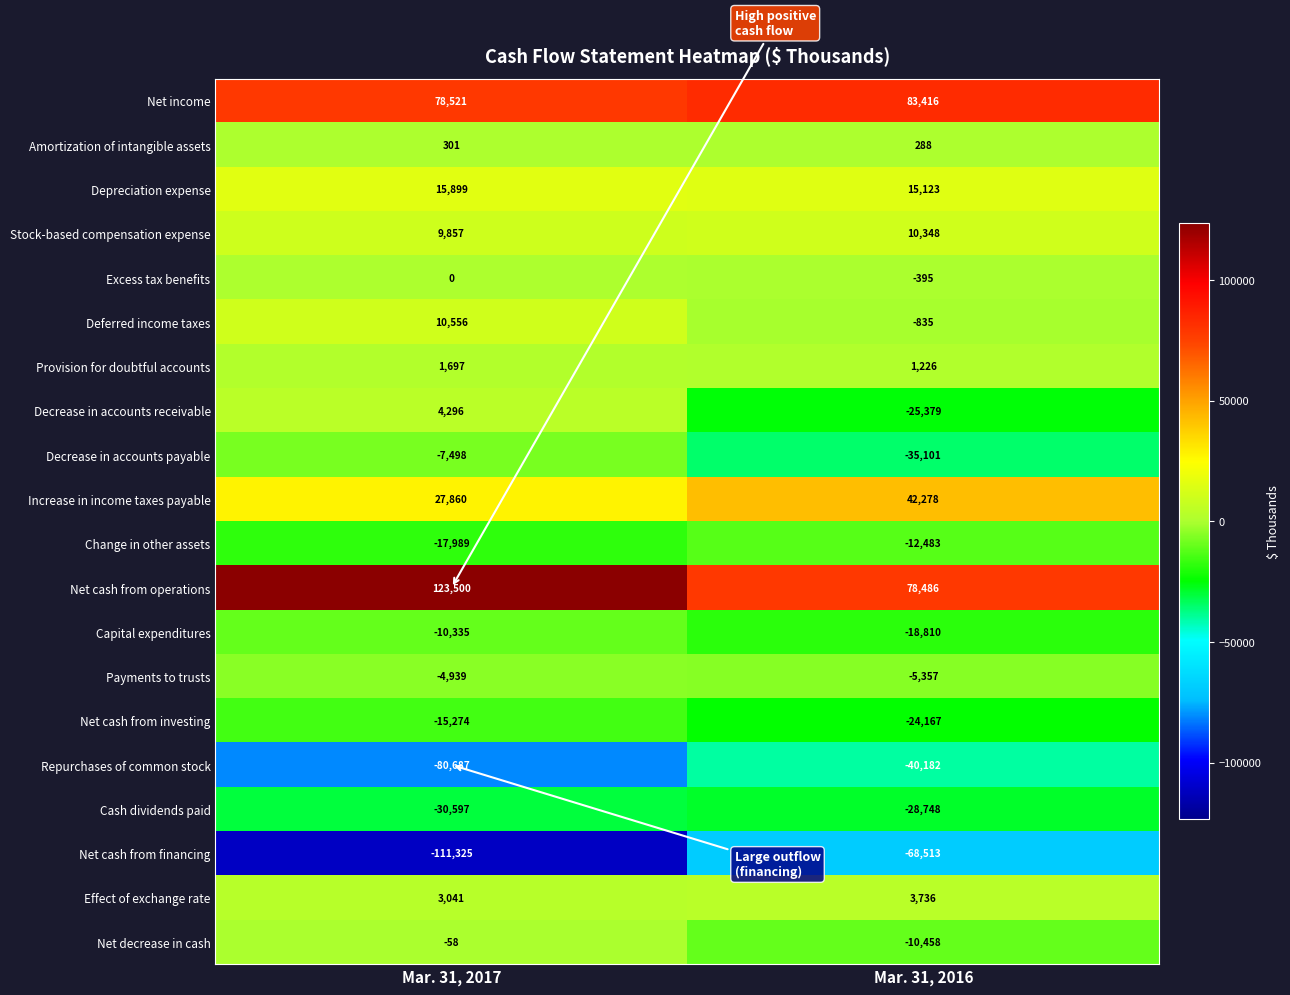

Between Mar. 31, 2017 and Mar. 31, 2016, which series saw the biggest shift?

Net cash from operations